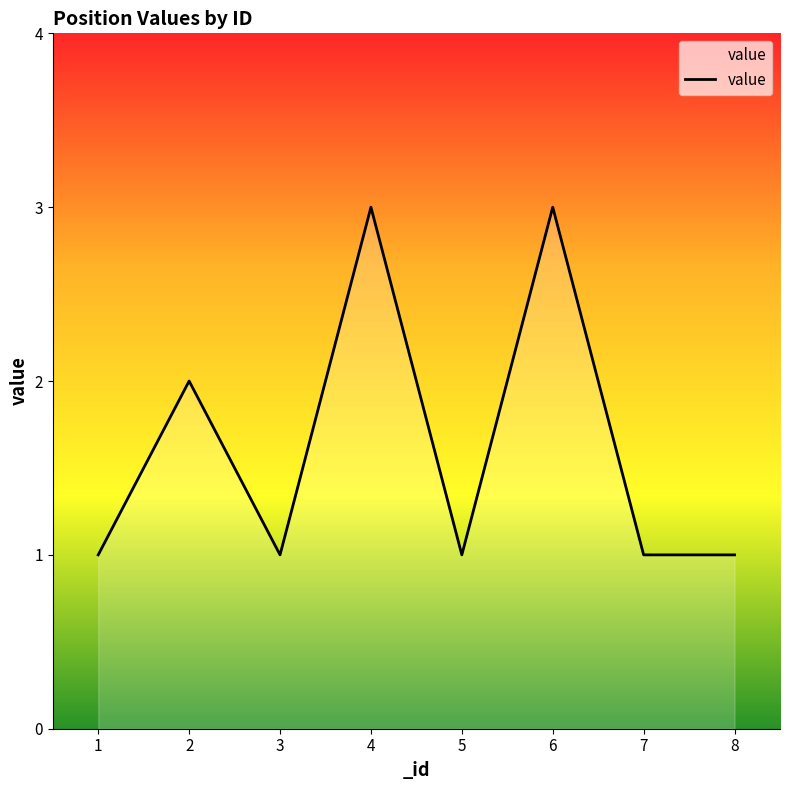

Which has a higher value, 6 or 7?

6